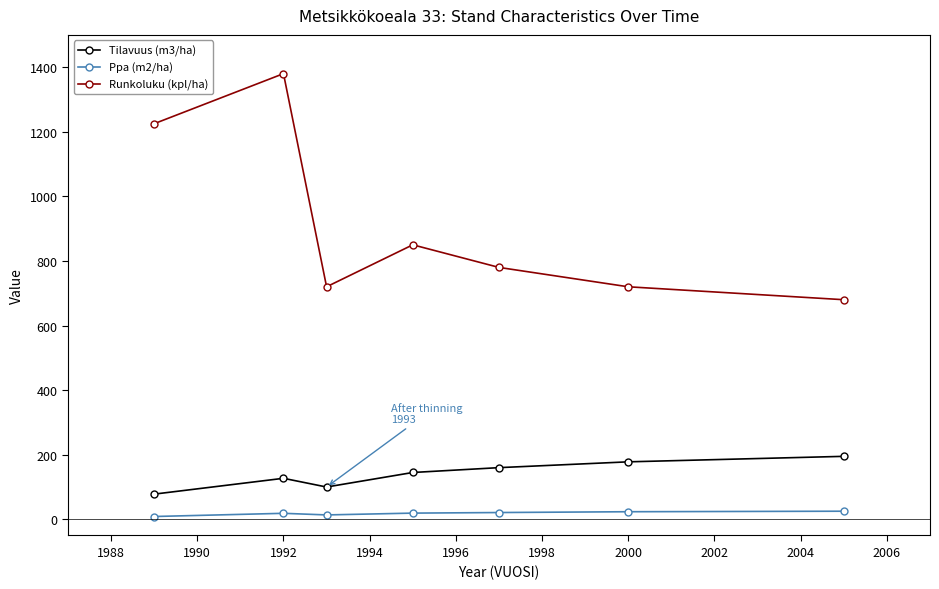

Is this an area chart (filled region under the line)?

No